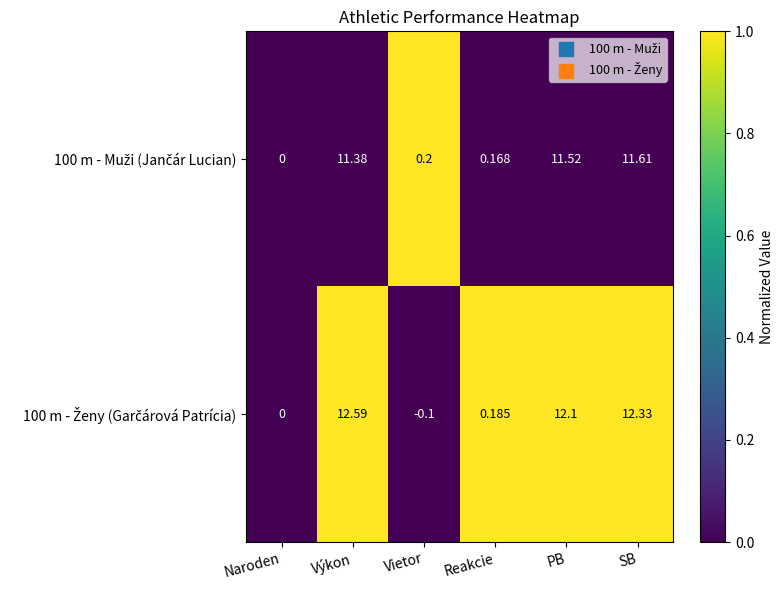

What is the total value across all series at SB?

23.9